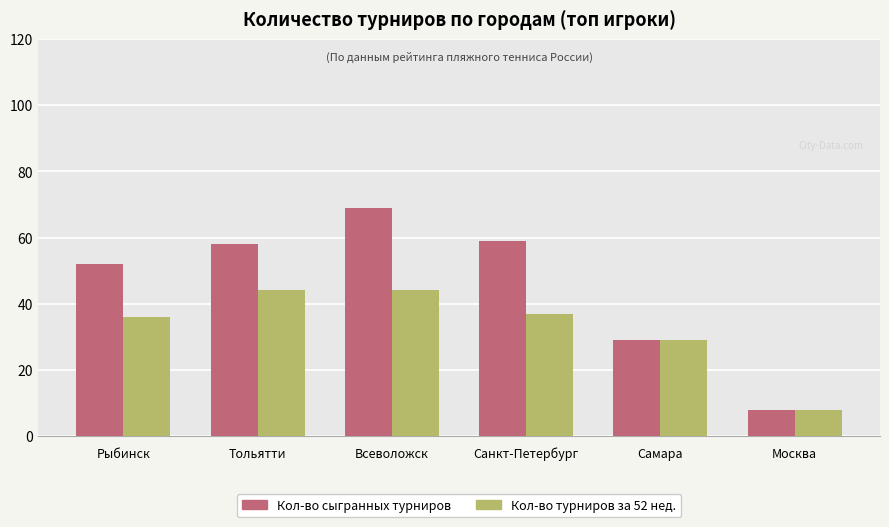

Which category has the highest value across all series?

Всеволожск